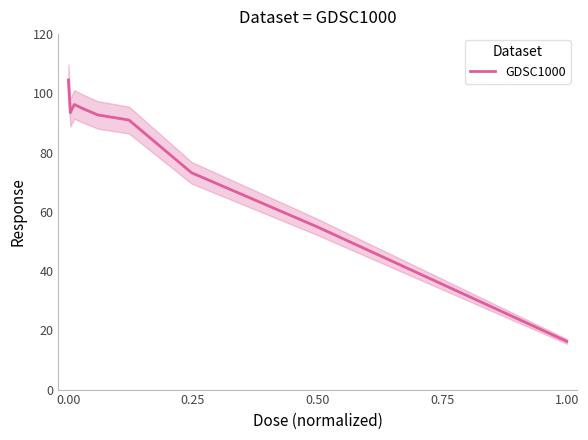

True or false: GDSC1000 has a value of 104.5 at 0.00.

True